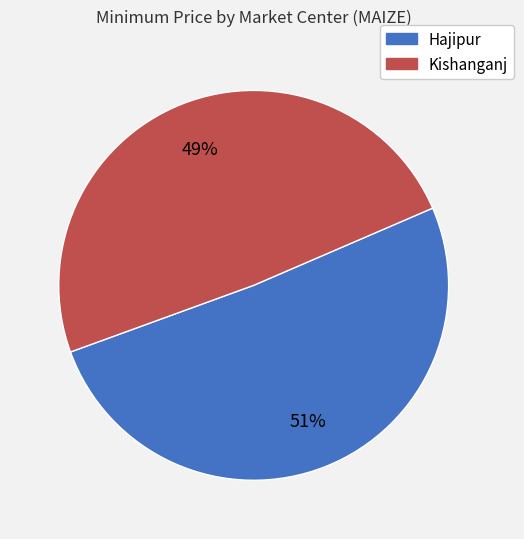

To the nearest percent, what portion does Hajipur represent?

51%